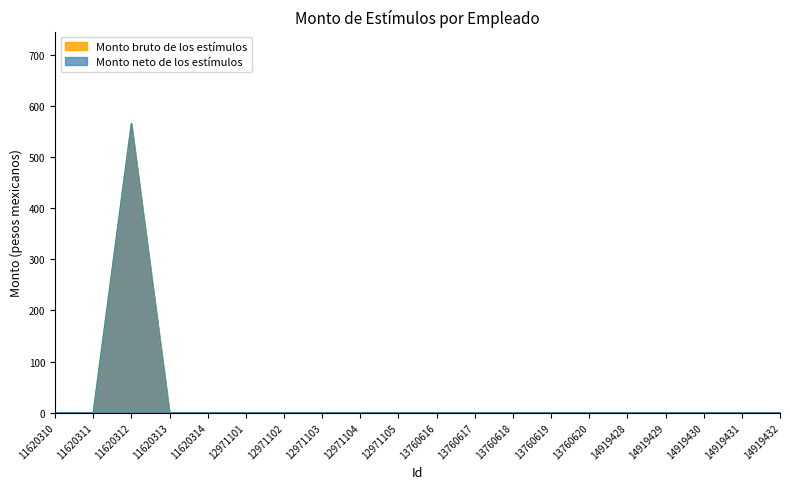

What is the difference between the maximum and minimum values?

566.2